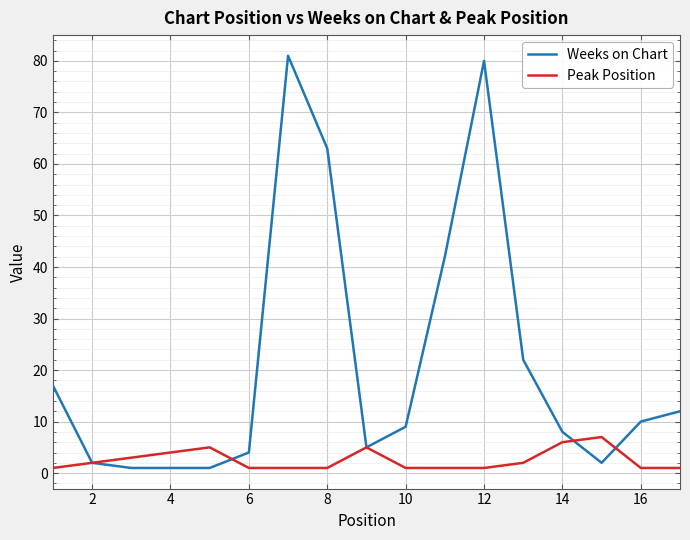

Does the chart display data point markers on the line(s)?

No